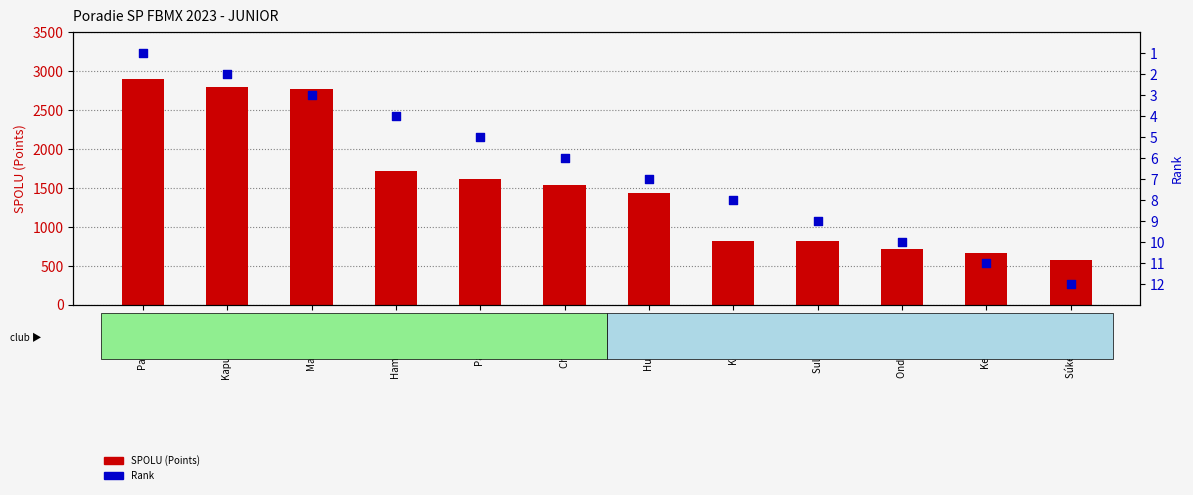

At how many categories does at least one series exceed 1804?

3